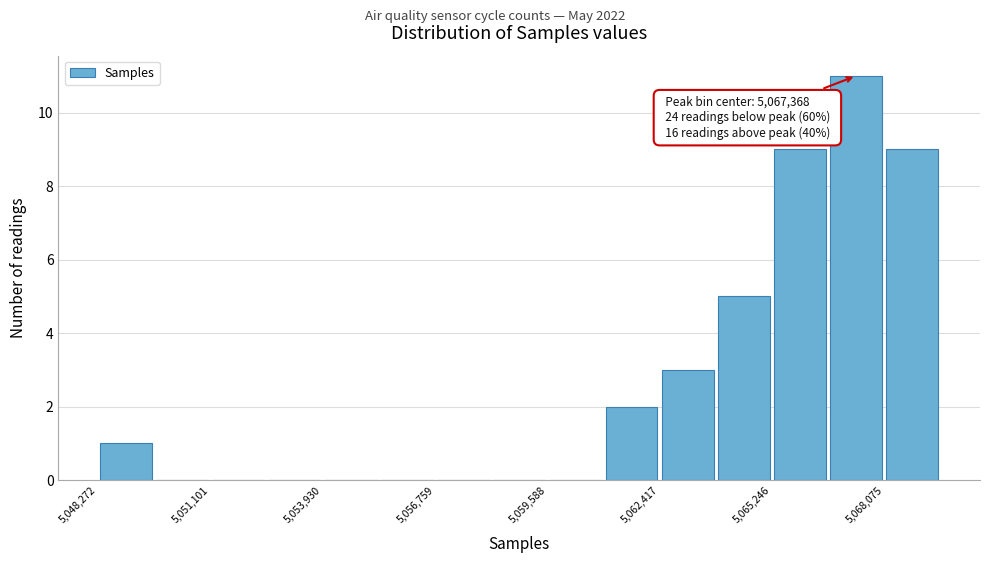

Around what value on the x-axis is the tallest bar? Give the approximate position of its centre, as read against the axis.

5067500